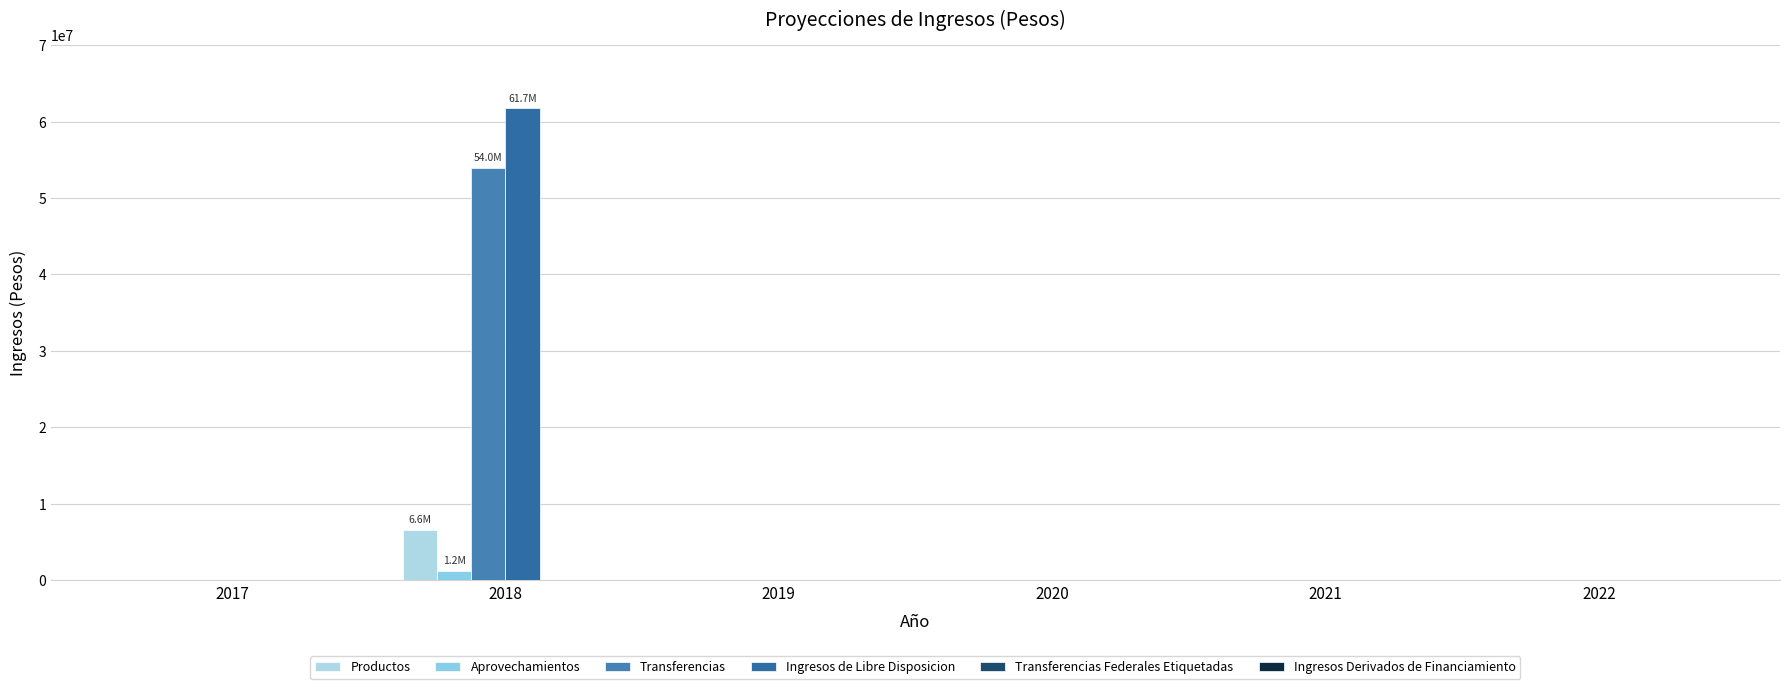

What is the sum of all Productos values?

6575400.0